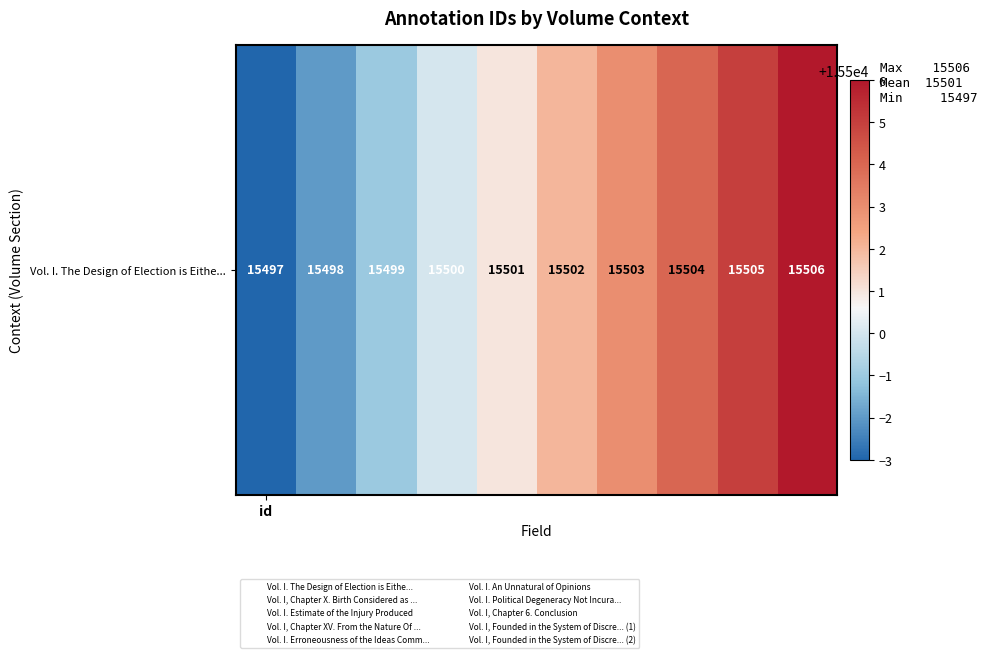

True or false: the data shows 15501 at 4.

True